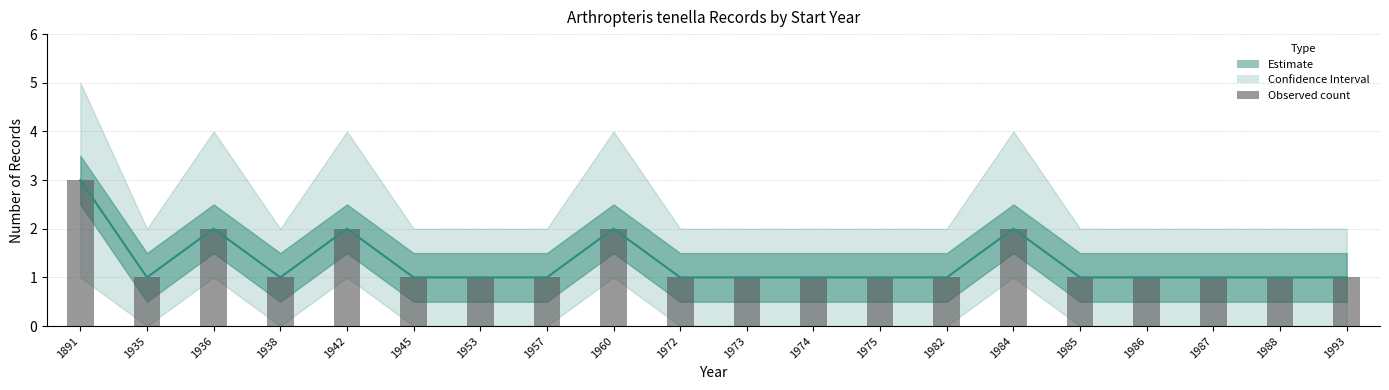

Rank the categories by value from lowest to highest.

1935, 1938, 1945, 1953, 1957, 1972, 1973, 1974, 1975, 1982, 1985, 1986, 1987, 1988, 1993, 1936, 1942, 1960, 1984, 1891